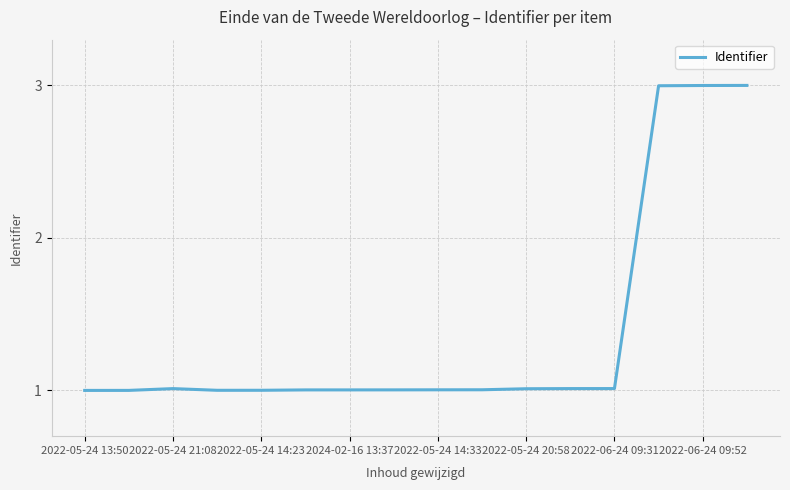

What is the smallest value displayed?

1.0